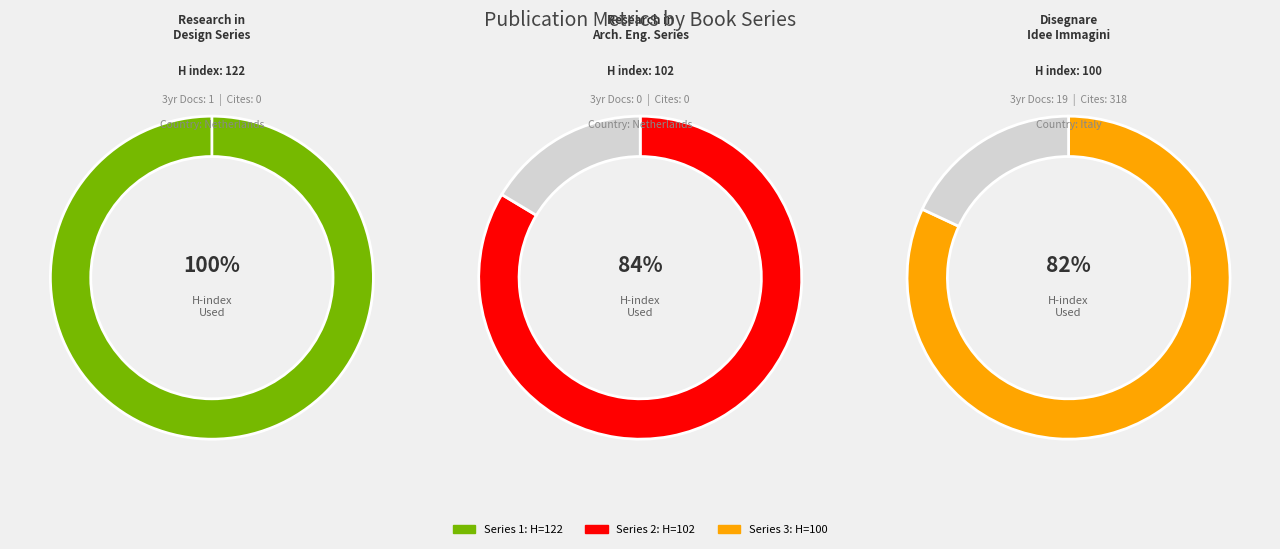

What portion of the pie excludes Research in Architectural Engineering Series?

100.0%